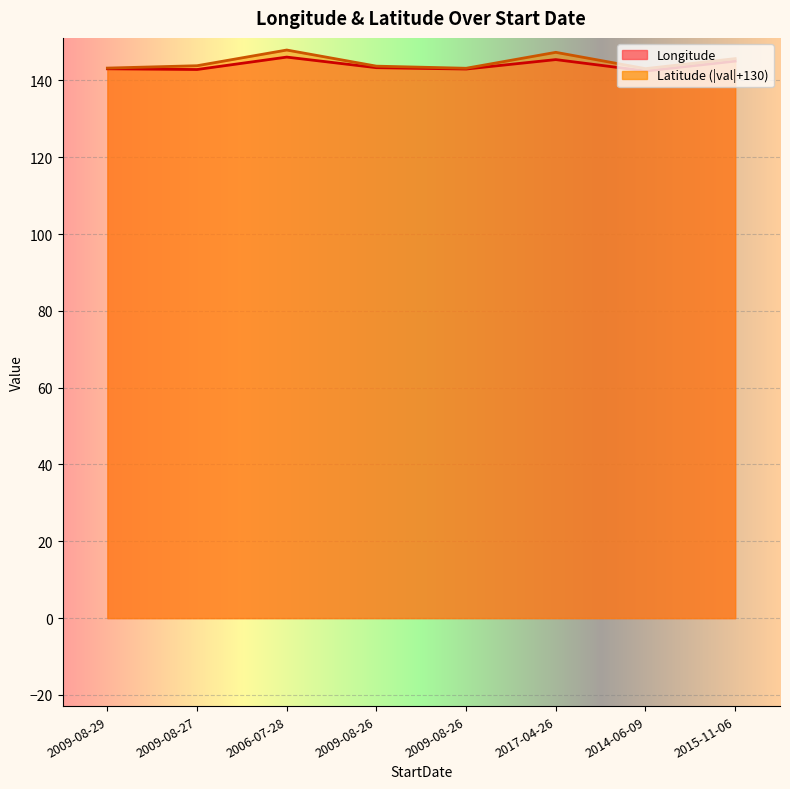

Rank the categories by Longitude value from lowest to highest.

2014-06-09, 2009-08-27, 2009-08-26, 2009-08-29, 2009-08-26, 2015-11-06, 2017-04-26, 2006-07-28